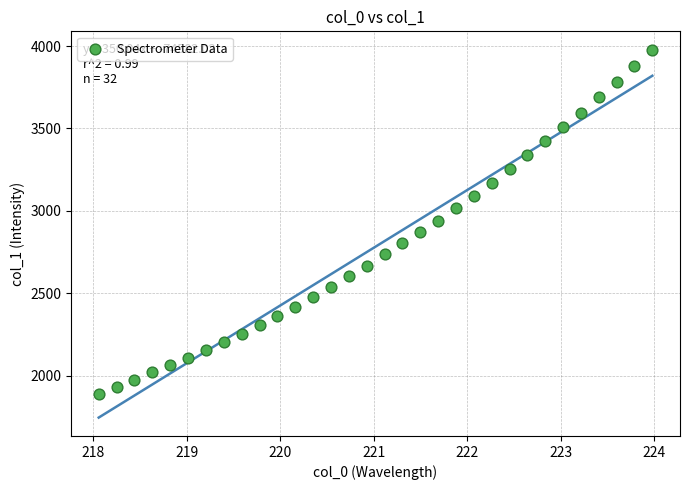

What is the range of X values (max minus min)?

5.9